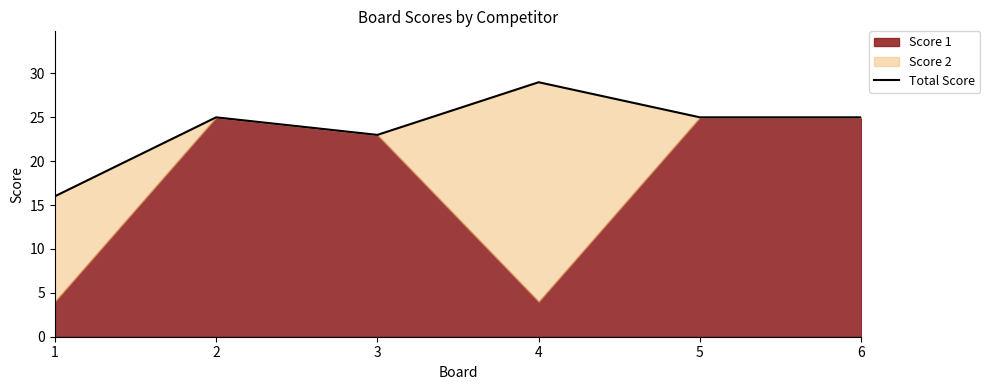

What is the change in value from 1 to 2?

+9